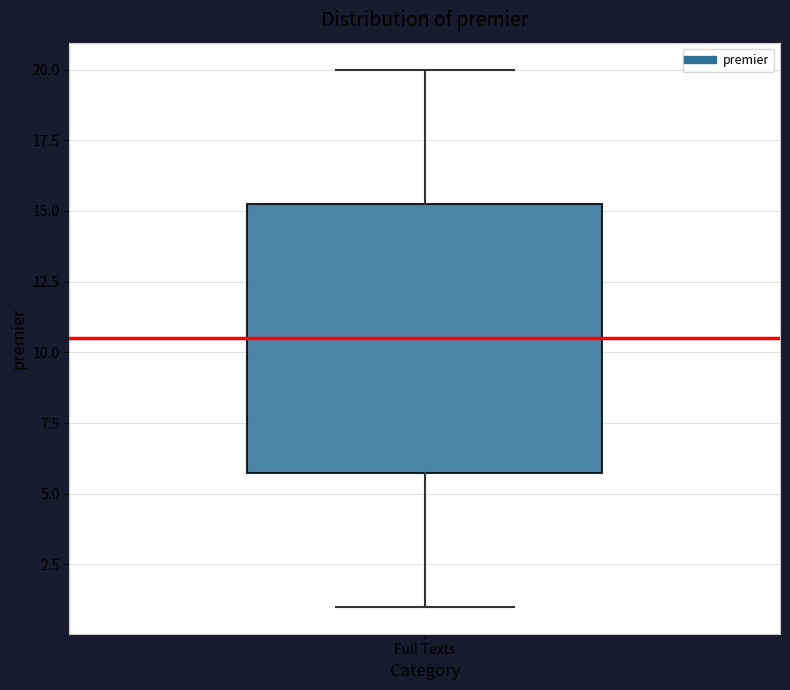

Read this box plot against the y-axis: the position of the median line, the range covered by the box, and the ends of both whiskers. The values are not printed on the chart, so give them approximately, as read against the axis.

median 10.5, box 6.0 to 15.5, whiskers 1.0 to 20.0